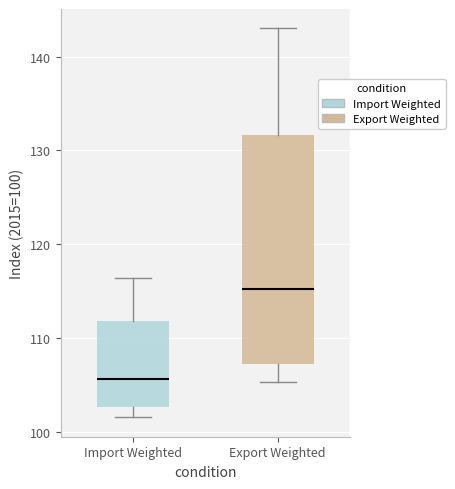

Reading left to right, transcribe this box plot: for each box, give where its median line is, the range the box spans, and where its two whiskers end, as read against the y-axis. The values are not printed on the chart, so give them approximately, as read against the axis.

Import Weighted: median 106, box 103 to 112, whiskers 102 to 116
Export Weighted: median 115, box 107 to 132, whiskers 105 to 143